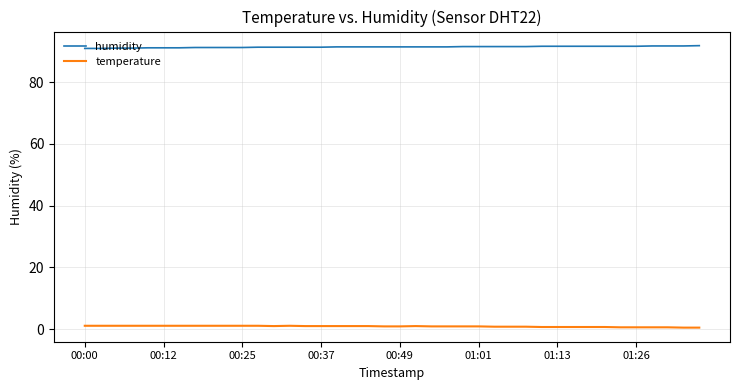

What is the maximum value shown in the chart?

91.8